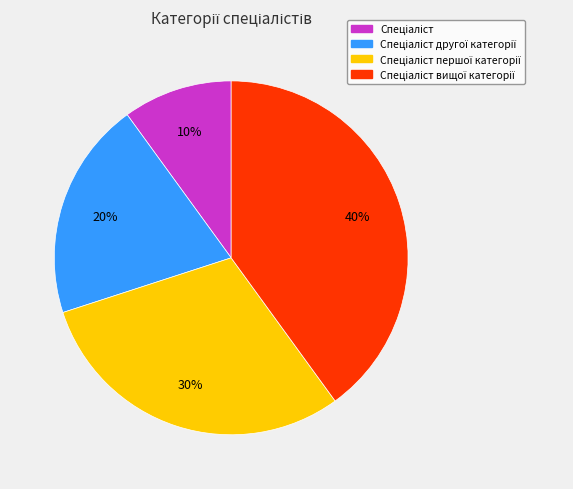

To the nearest percent, what is the average slice percentage?

25%